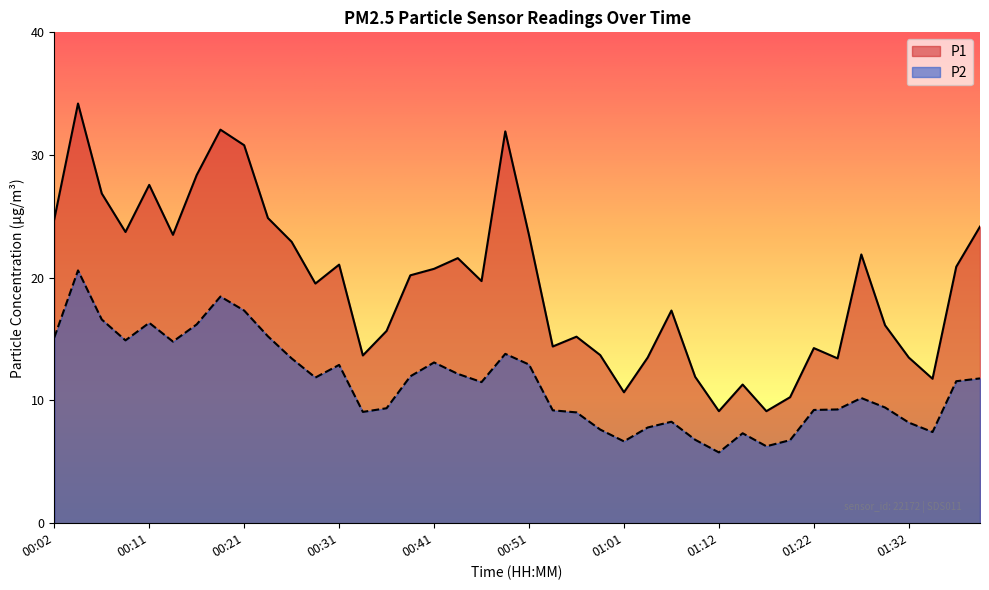

Which category has the lowest value across all series?

01:12